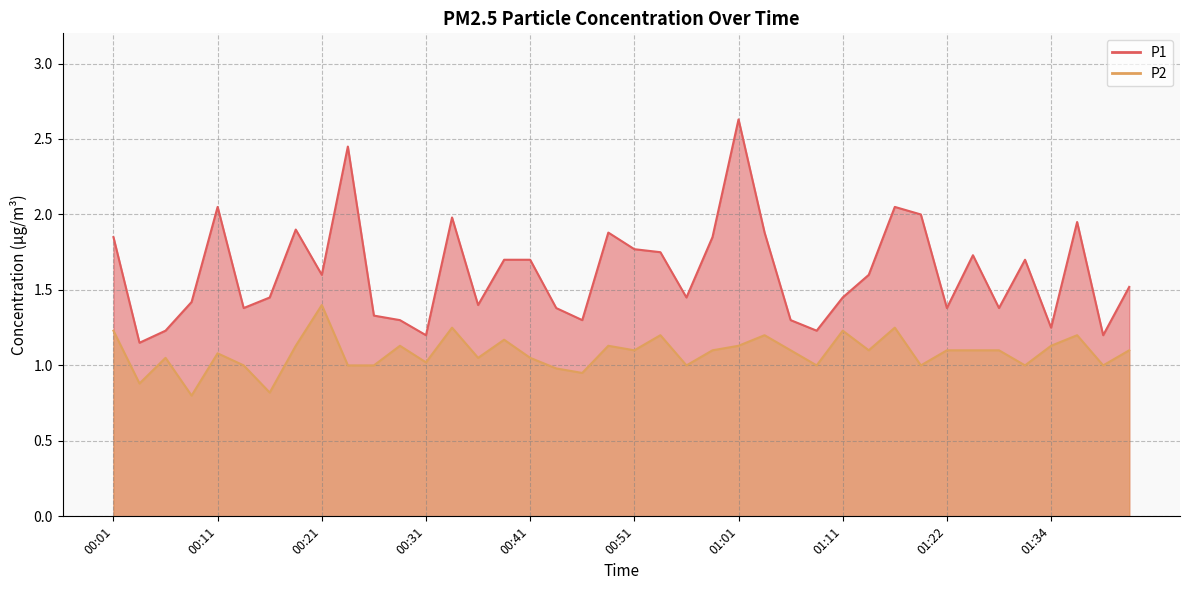

Is the value of P1 at 01:22 greater than the value of P2 at 01:14?

Yes